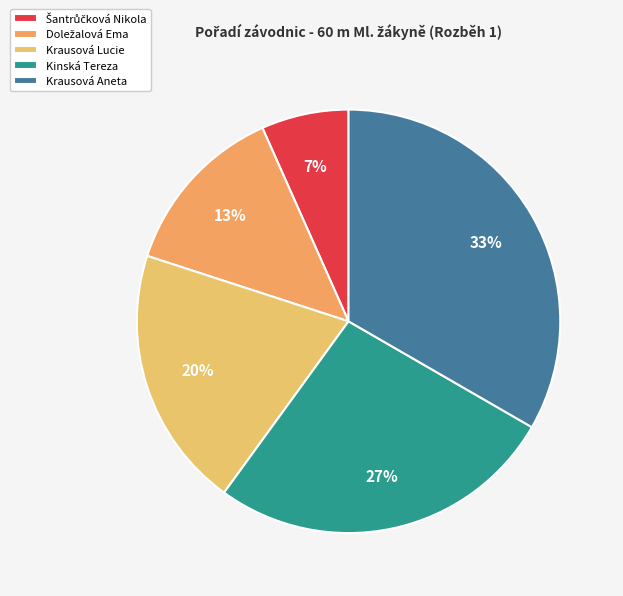

The Krausová Lucie slice represents 27% of the pie. True or false?

False